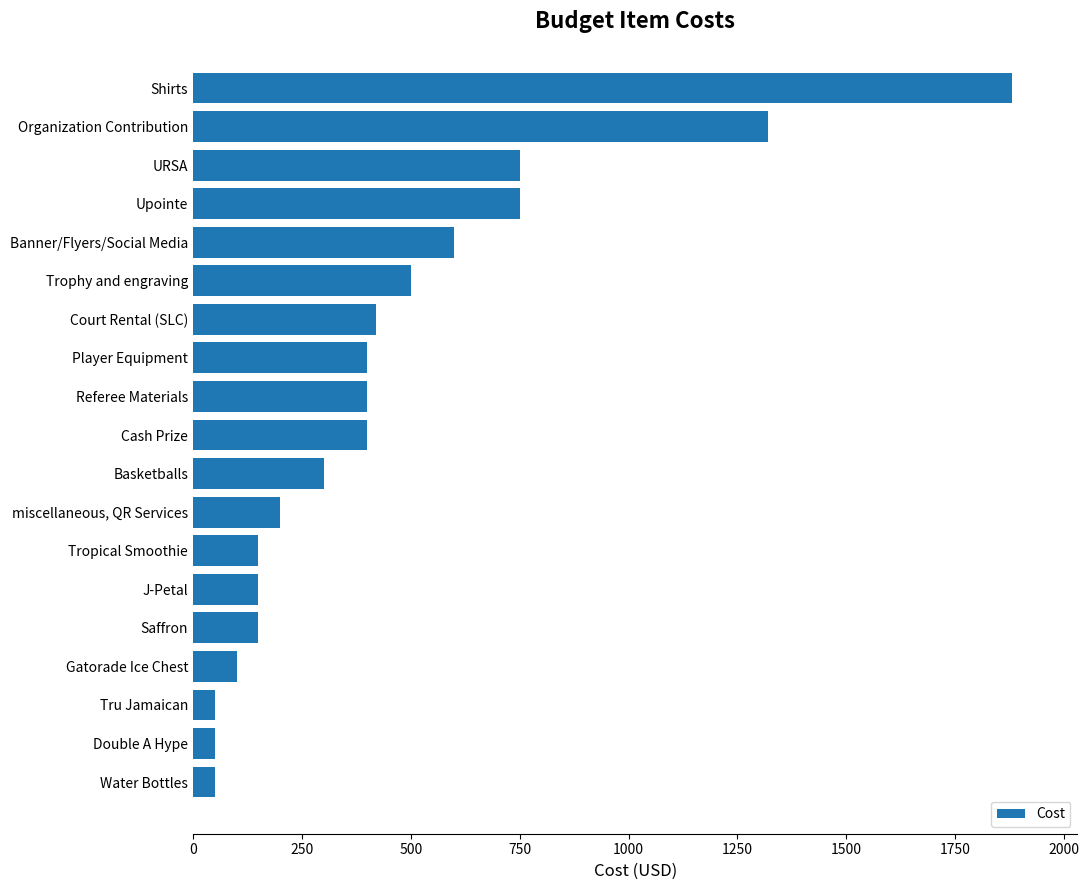

Count the number of data series in this chart.

1